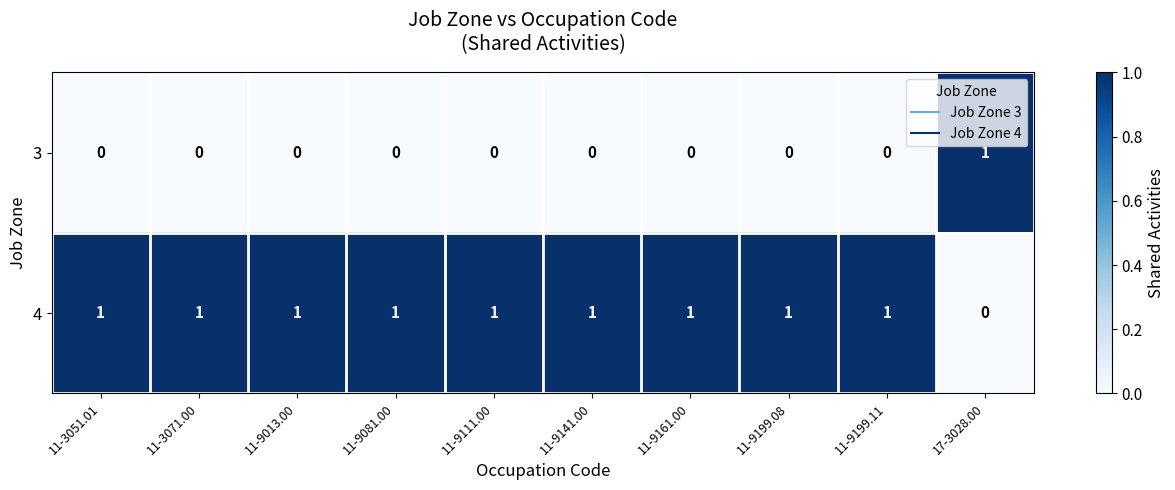

Count the number of categories in the chart.

10